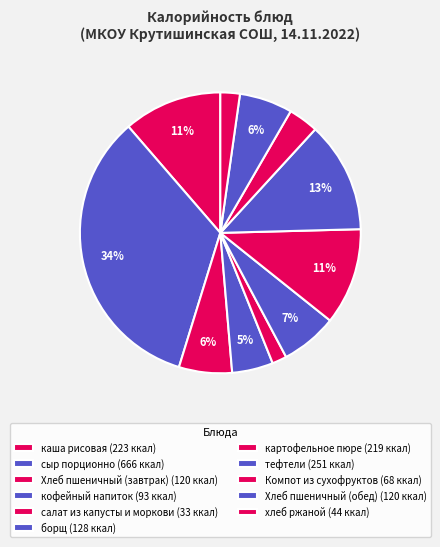

Rank the categories by value from highest to lowest.

сыр порционно, тефтели, каша рисовая, картофельное пюре, борщ, Хлеб пшеничный (завтрак), Хлеб пшеничный (обед), кофейный напиток, Компот из сухофруктов, хлеб ржаной, салат из капусты и моркови